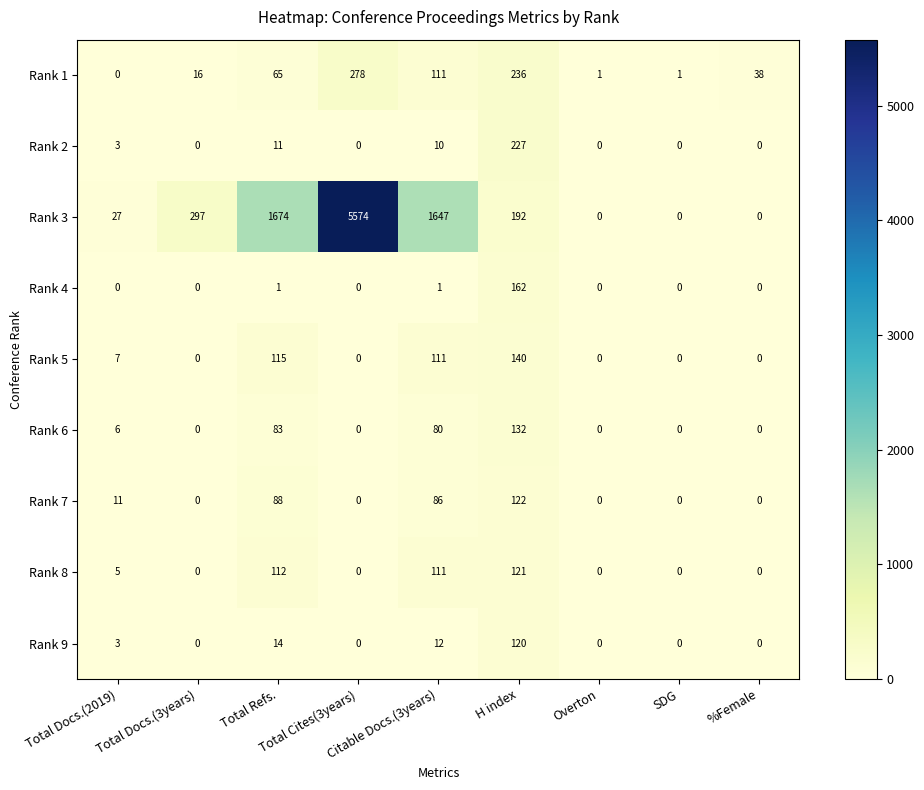

Which series changed the most between SDG and %Female?

Rank 1